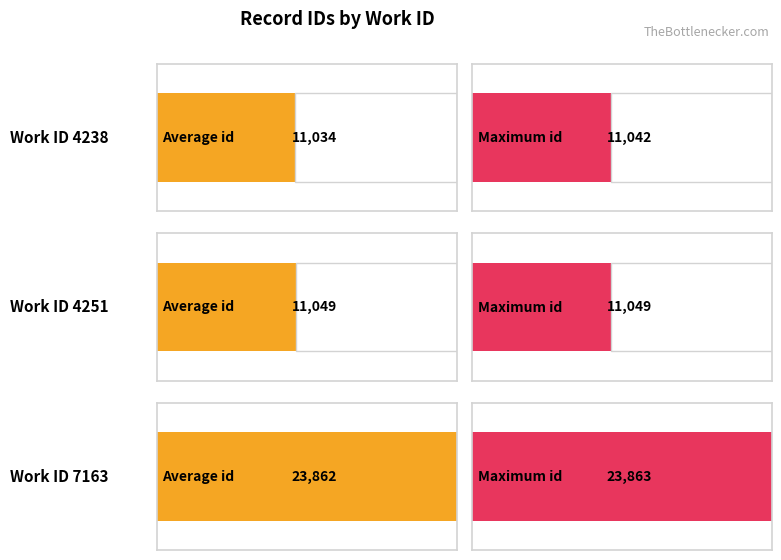

Where is Average utilization nearest to the value 17445?

4251